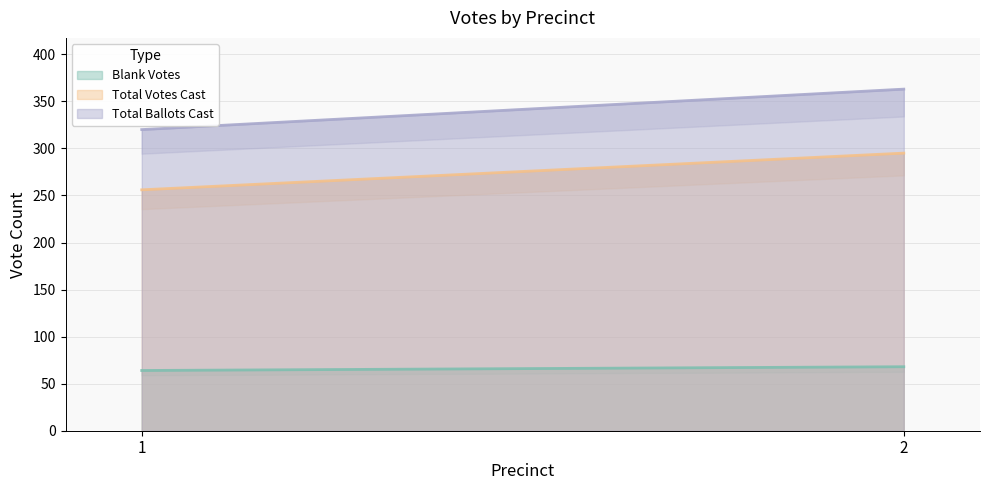

True or false: Blank Votes has a value of 110 at 2.

False